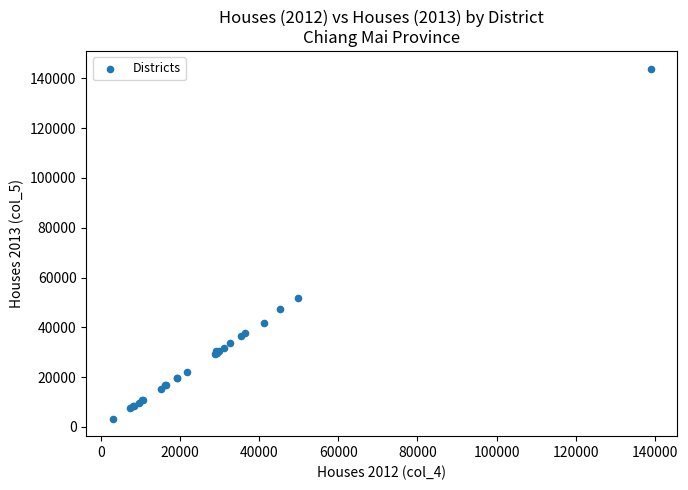

What Y value in the scatter plot is closest to 73605?

51880